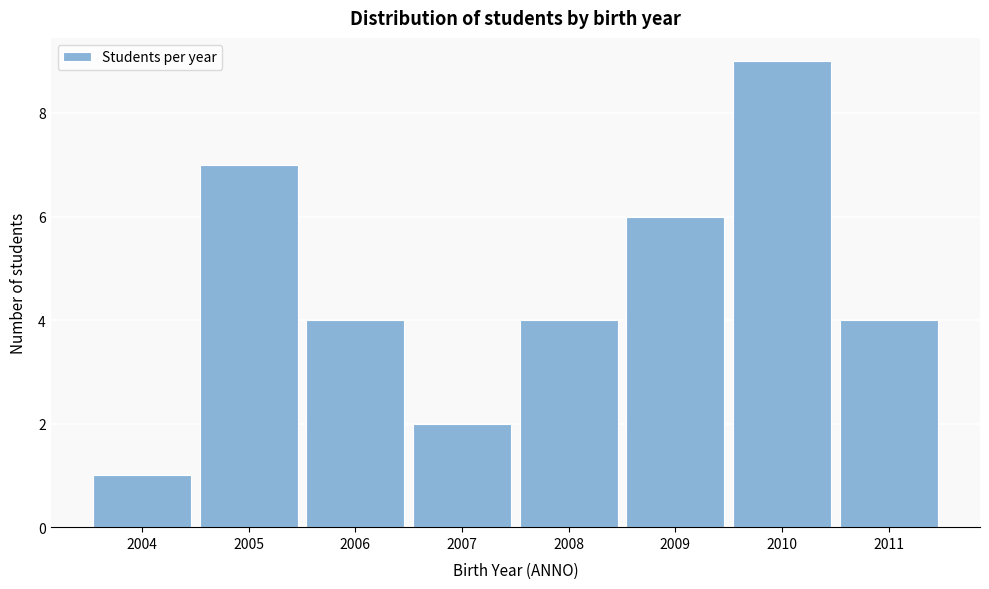

Reading left to right, transcribe this chart: for each bar, give the range it covers on the x-axis and its height. The values are not printed on the chart, so give them approximately, as read against the axis.

2003.5 to 2004.5: 1
2004.5 to 2005.5: 7
2005.5 to 2006.5: 4
2006.5 to 2007.5: 2
2007.5 to 2008.5: 4
2008.5 to 2009.5: 6
2009.5 to 2010.5: 9
2010.5 to 2011.5: 4